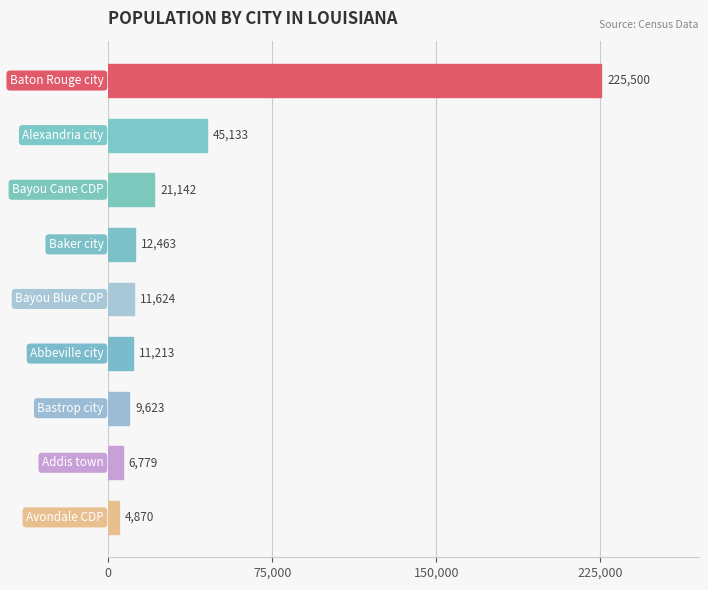

What is the greatest value displayed?

225500